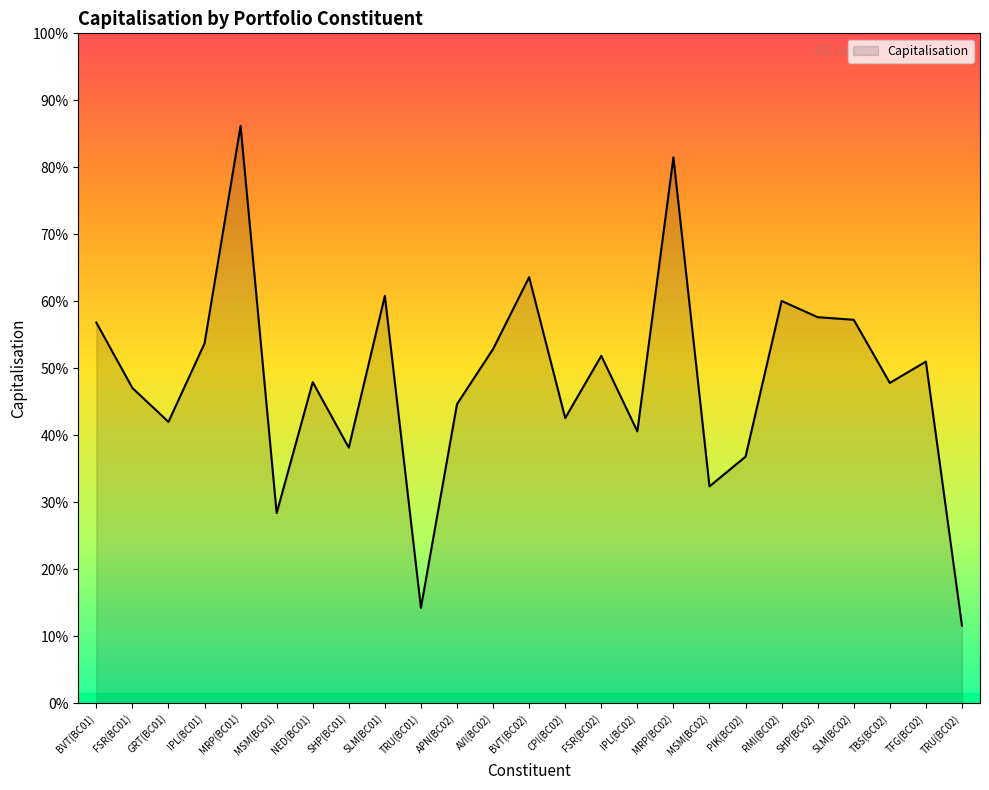

Is this an area chart (filled region under the line)?

Yes